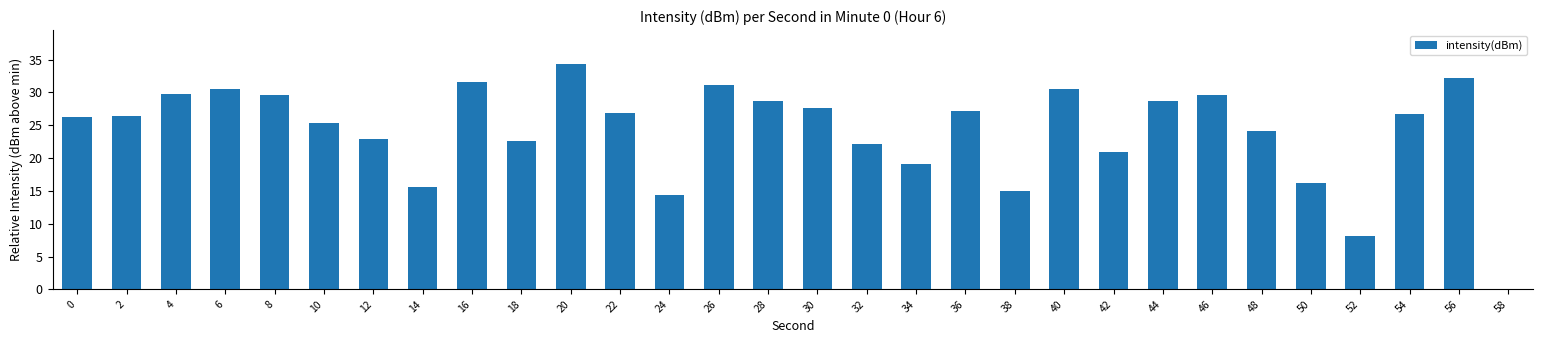

Is it true that the value at 8 is 29.6?

True